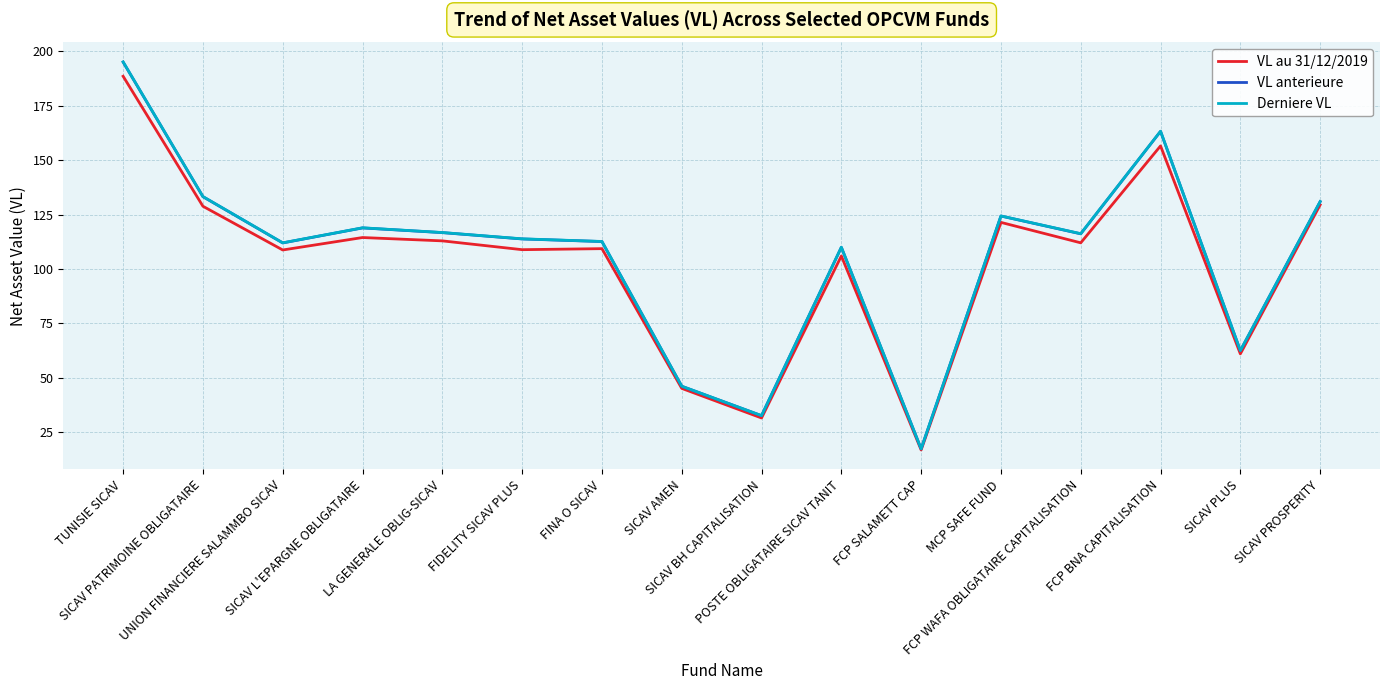

How many values in the VL au 31/12/2019 series are below 111?

8